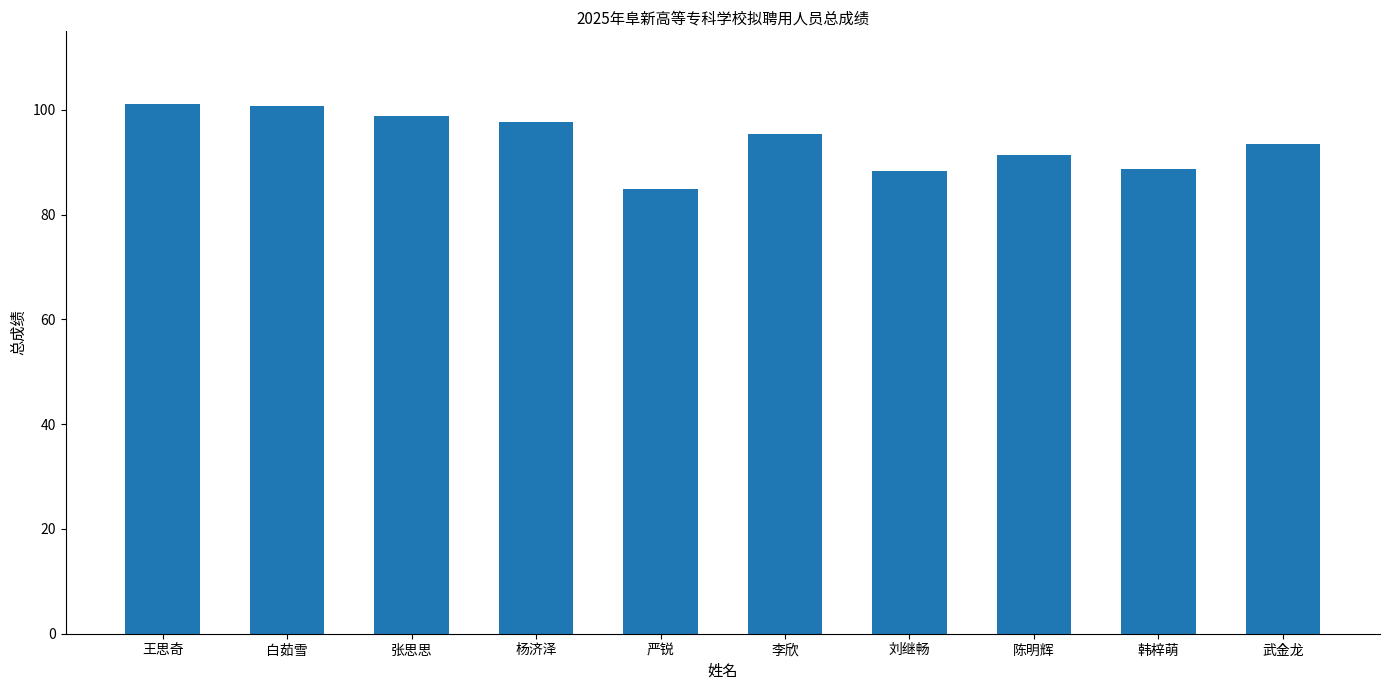

What is the smallest value displayed?

84.9